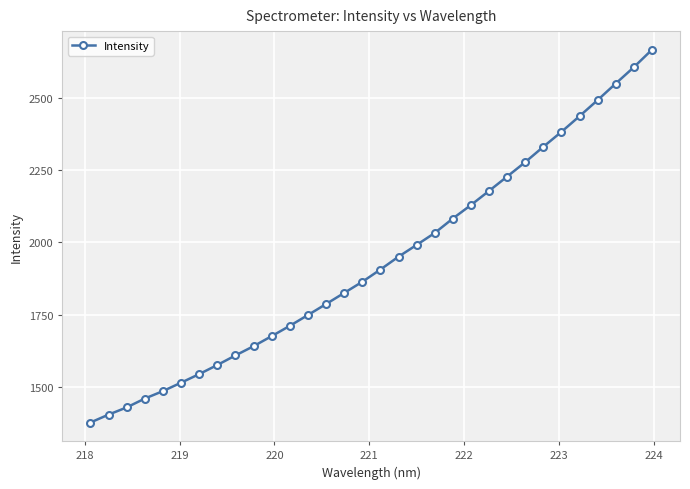

What is the smallest value displayed?

1378.0